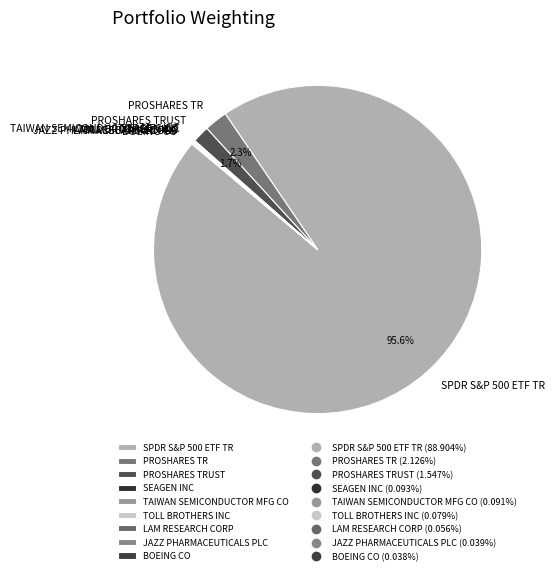

Is there any slice that represents more than half of the pie?

Yes